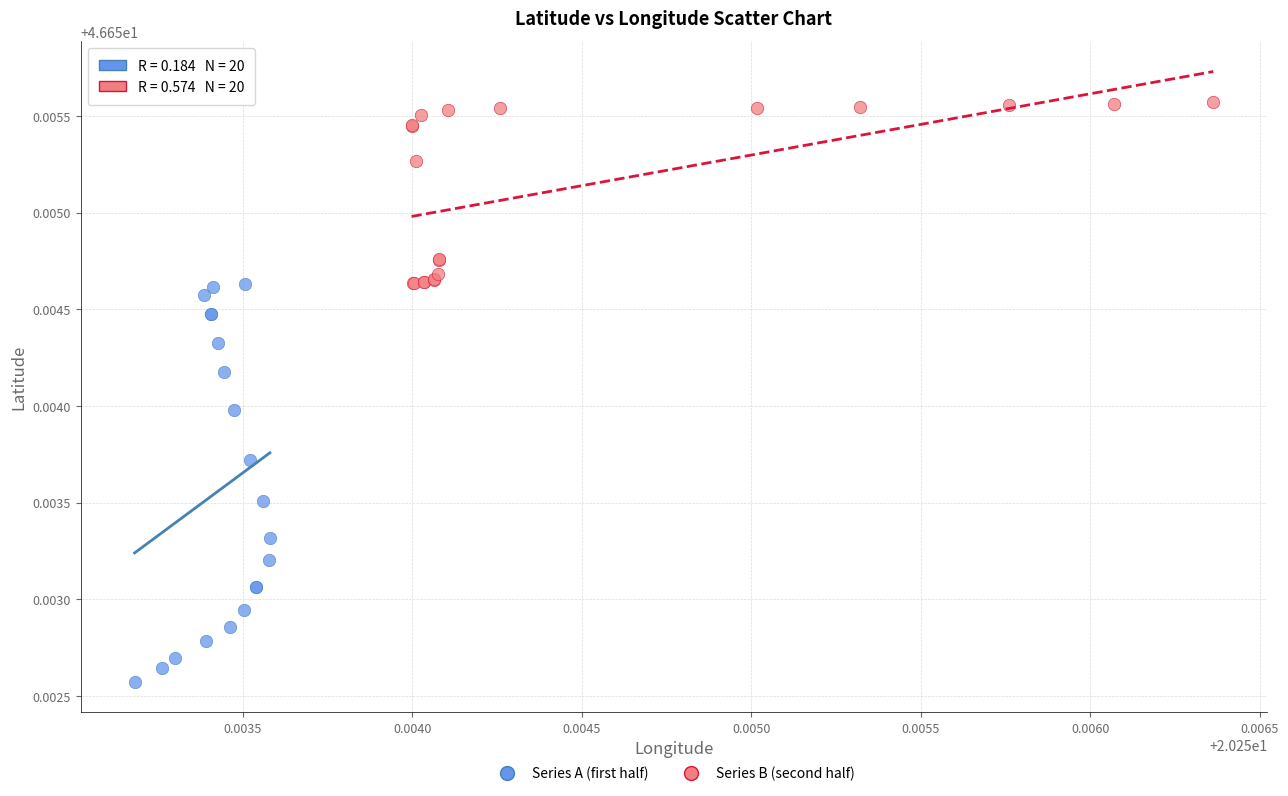

Which series has the widest spread of Y values?

Series A (first half)